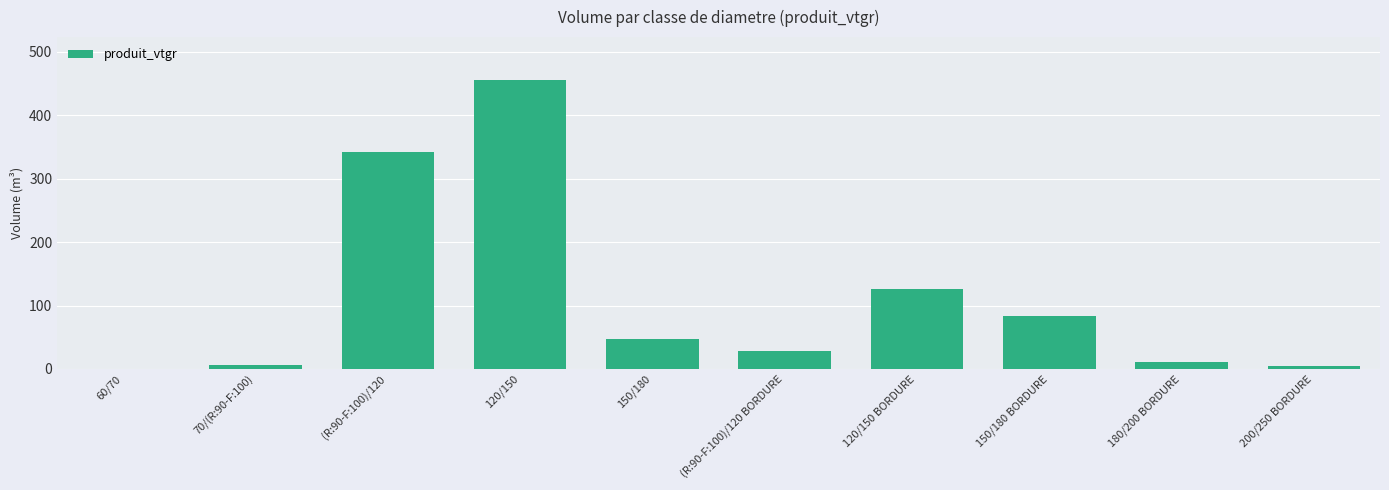

What is the ratio of the value at 180/200 BORDURE to the value at (R:90-F:100)/120 BORDURE?

0.4